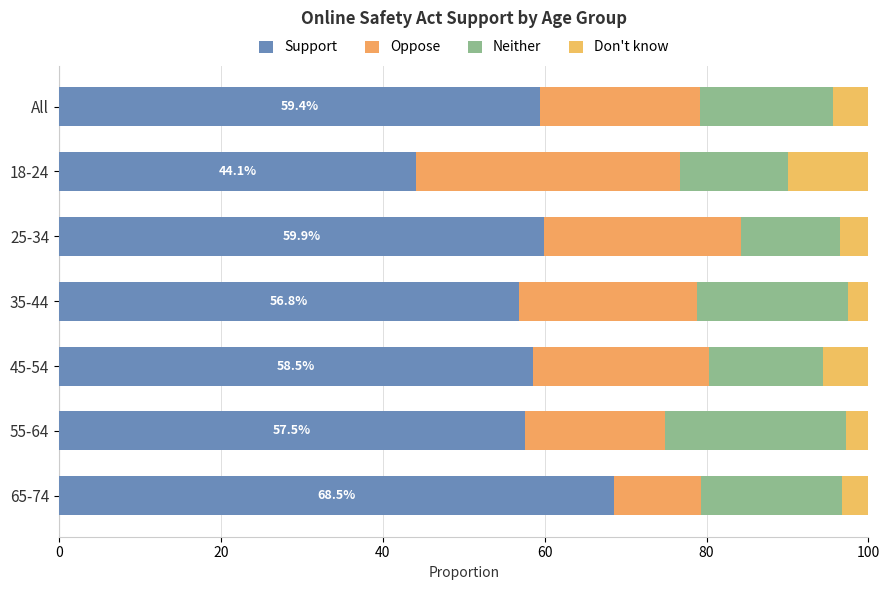

How many data points does each series have?

7